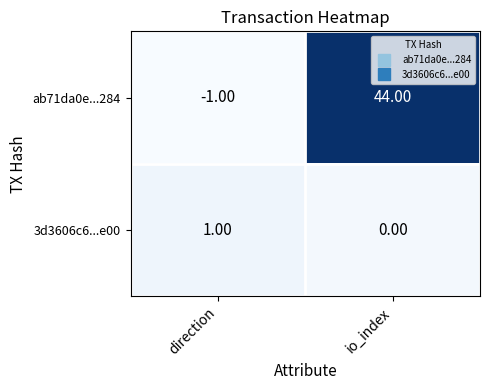

Between direction and io_index, which series saw the biggest shift?

ab71da0e...284